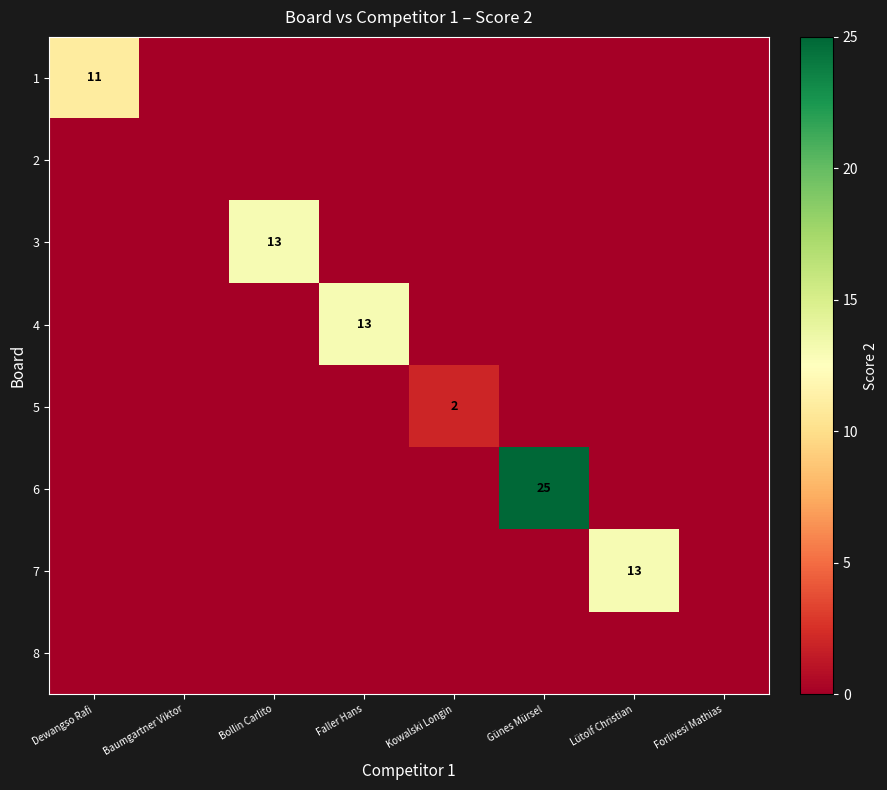

Is it true that 4 equals 13 at Faller Hans?

True